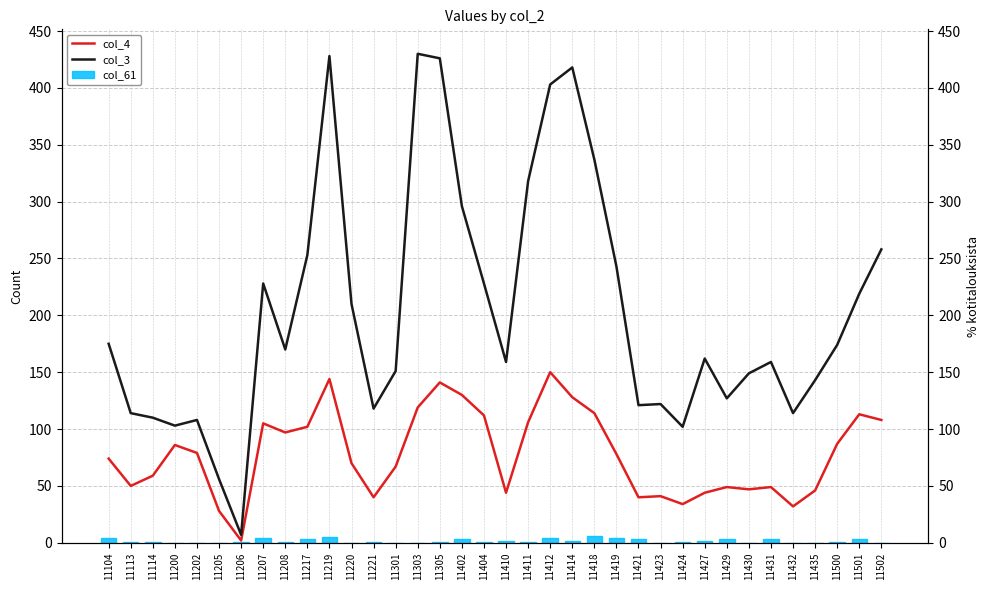

Is it true that col_4 equals 105 at 11207?

True